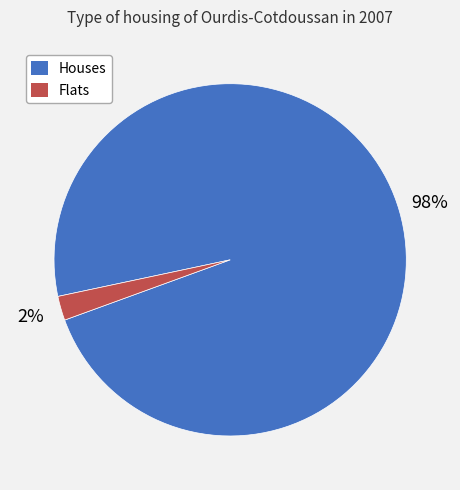

Is there any slice that represents more than half of the pie?

Yes